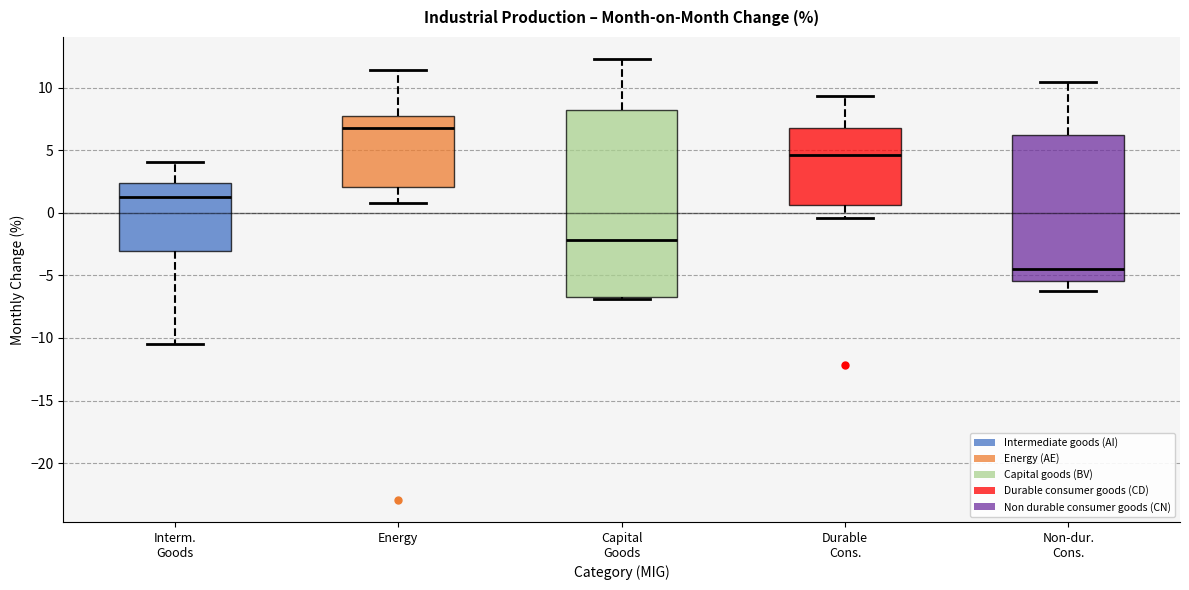

Where does the lower whisker of the box for Energy end on the y-axis? The values are not printed on the chart, so give them approximately, as read against the axis.

1.0